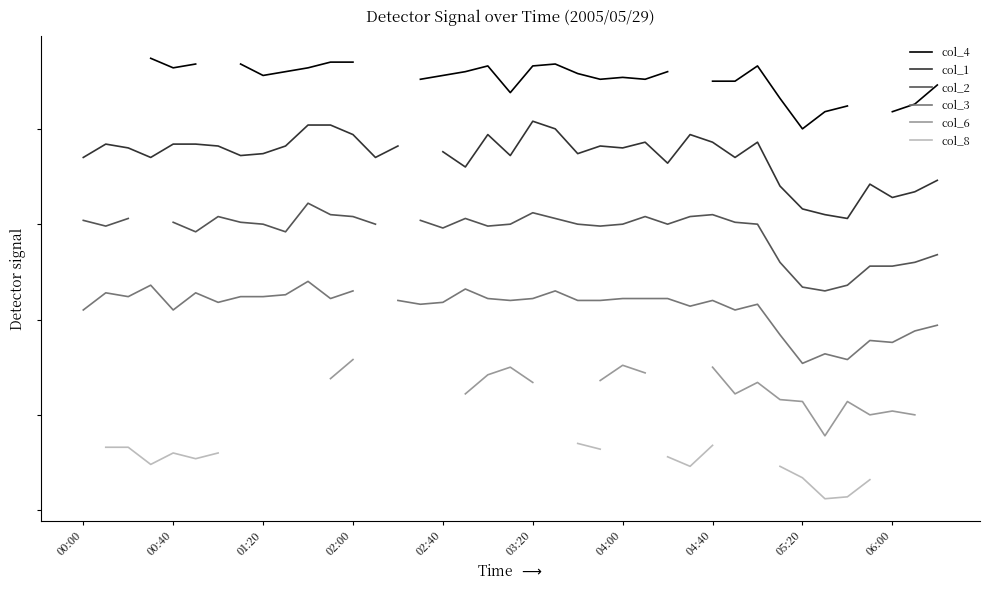

Does the chart have visible grid lines?

No